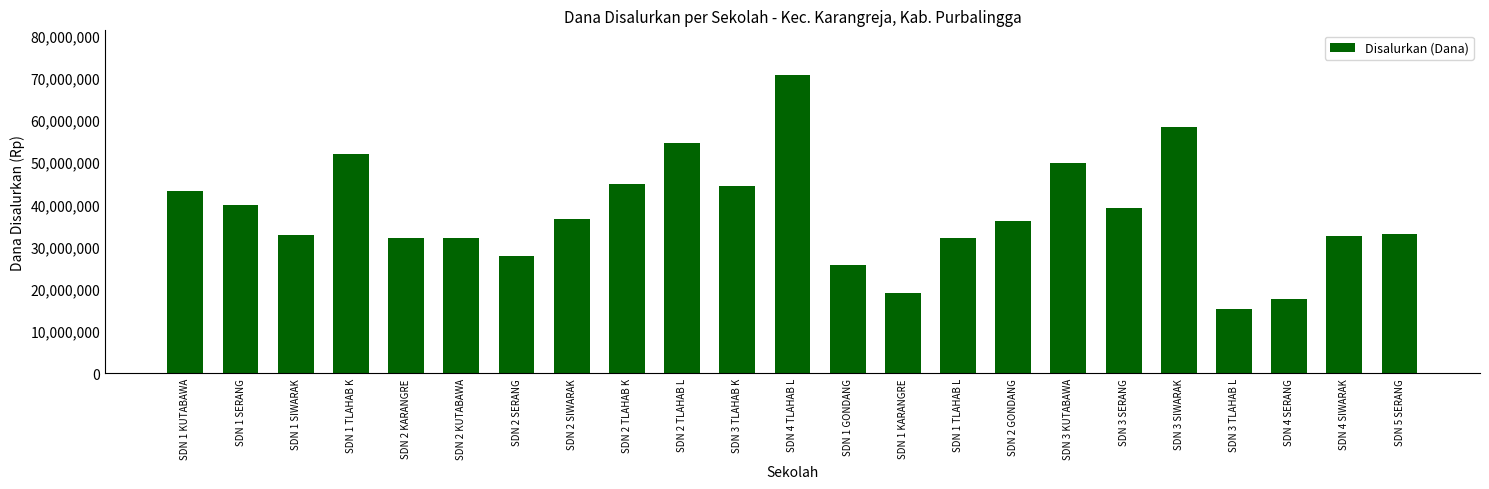

The value at SDN 1 SIWARAK is 32850000. True or false?

True